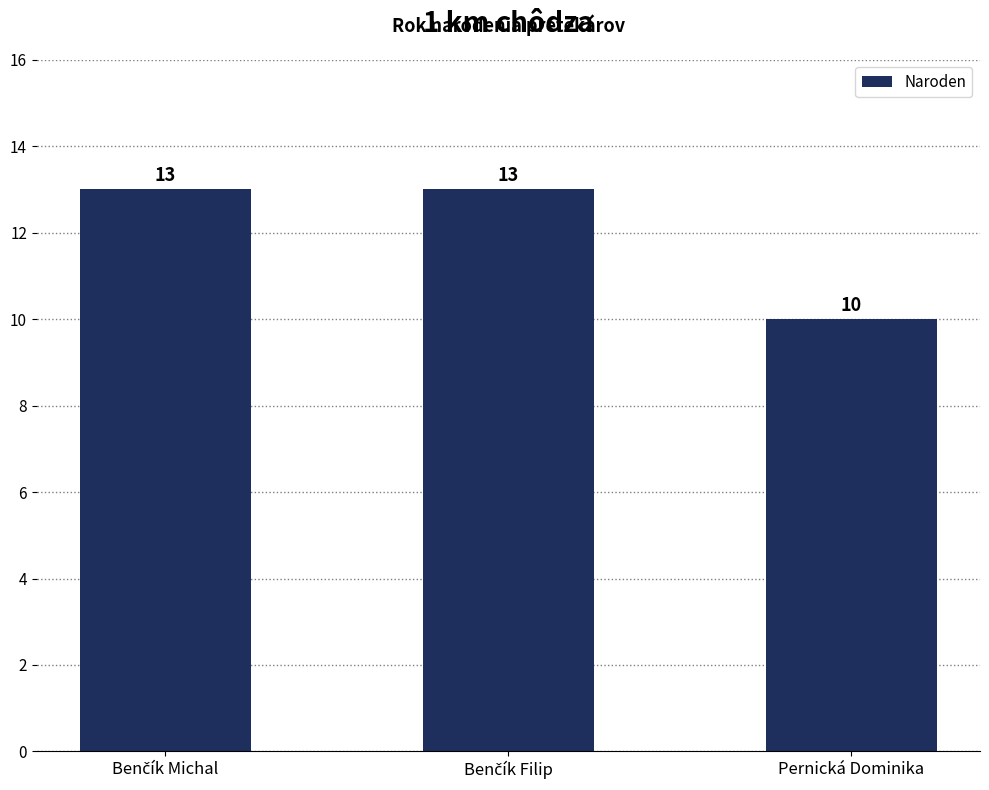

What is the smallest value displayed?

10